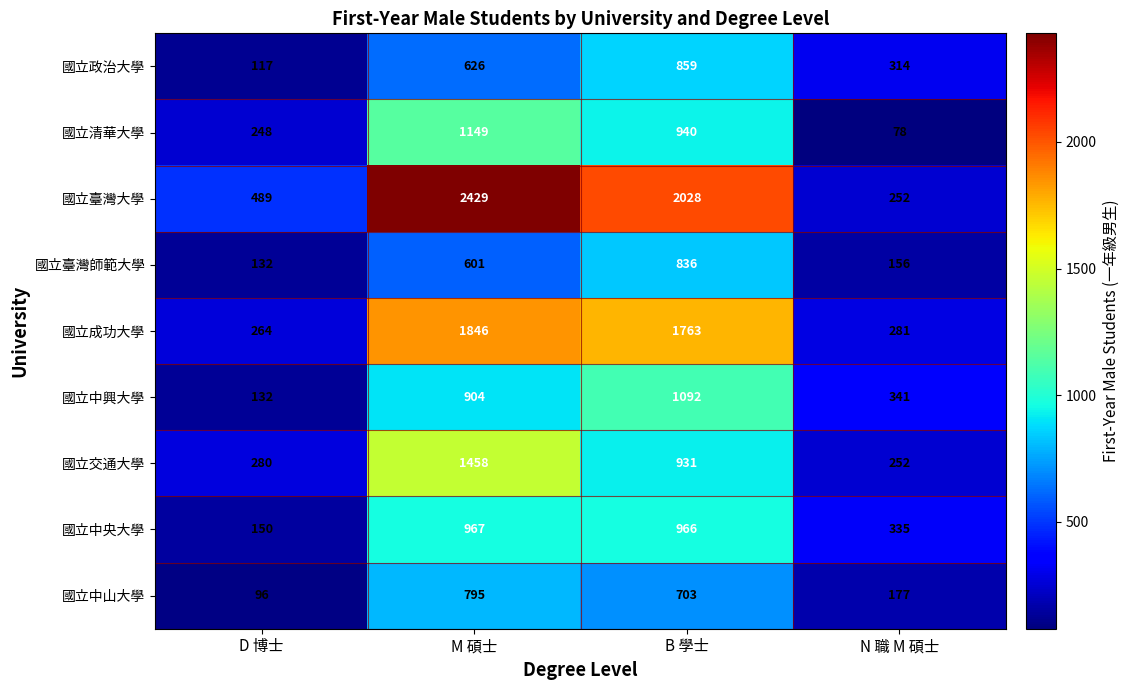

True or false: 國立臺灣大學 has a value of 489 at D 博士.

True